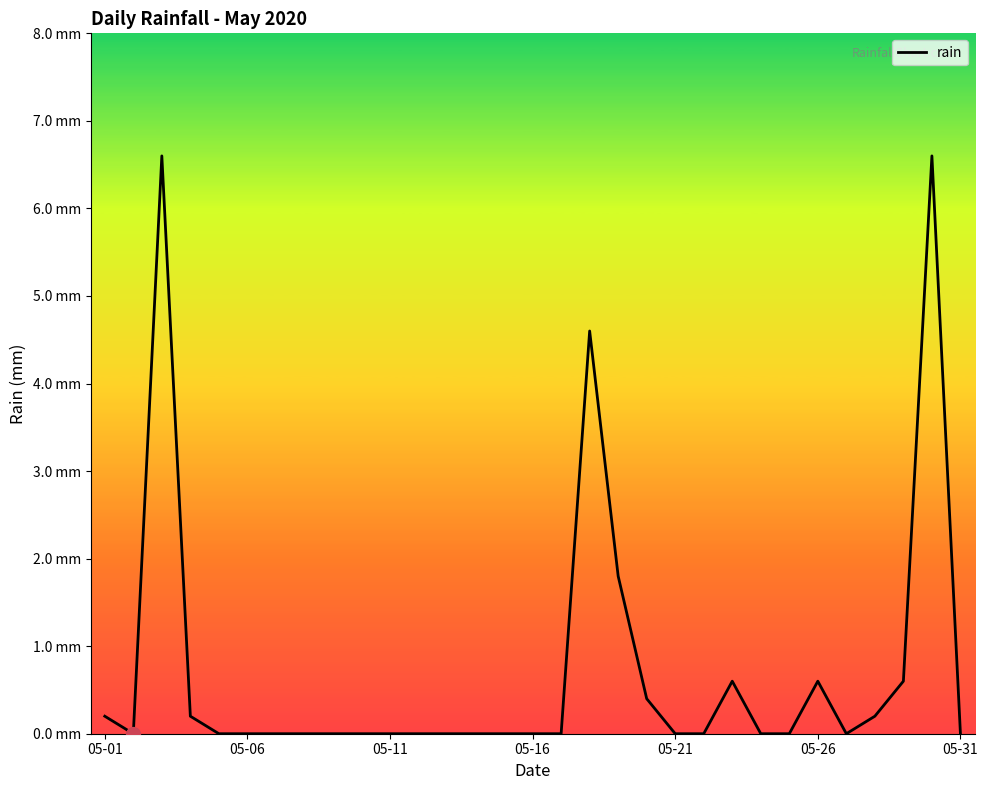

Reading left to right, what are all the values shown in this chart?

0.2	0.0	6.6	0.2	0.0	0.0	0.0	0.0	0.0	0.0	0.0	0.0	0.0	0.0	0.0	0.0	0.0	4.6	1.8	0.4	0.0	0.0	0.6	0.0	0.0	0.6	0.0	0.2	0.6	6.6	0.0